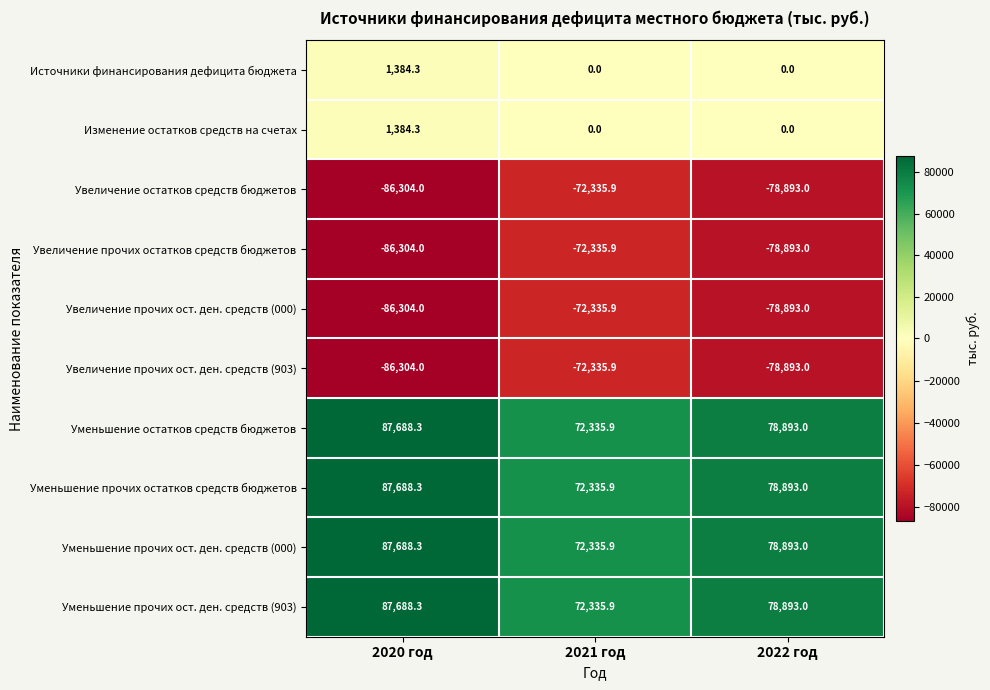

What is the spread (max minus min) of values at 2022 год?

157786.0